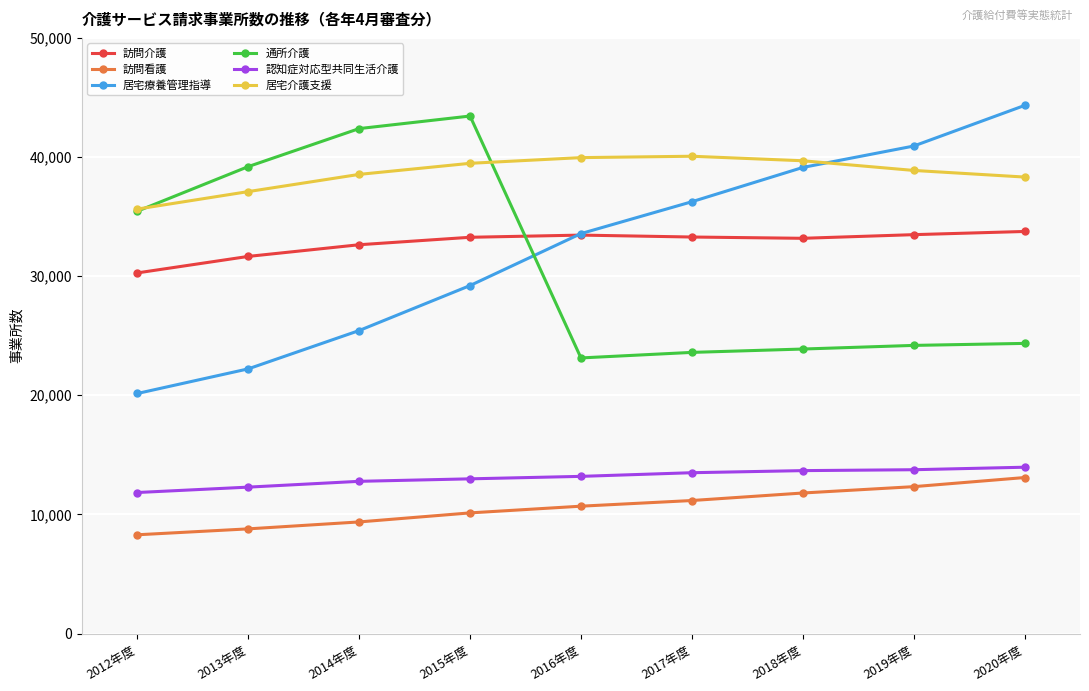

Which category has the highest value in the 訪問看護 series?

2020年度